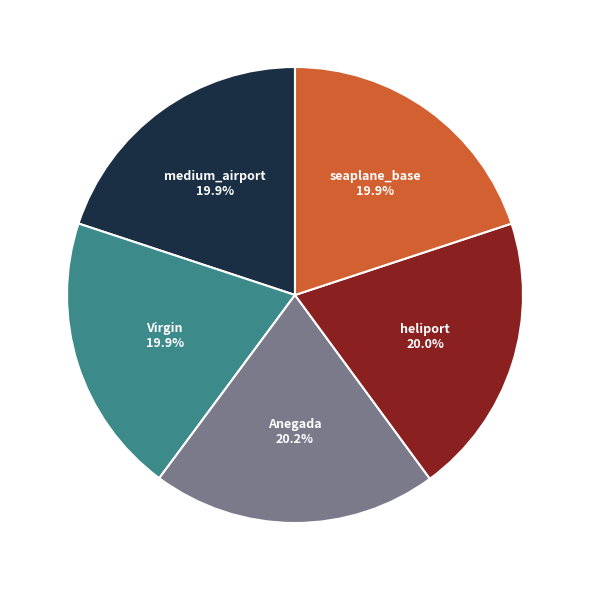

How many segments does this pie chart have?

5